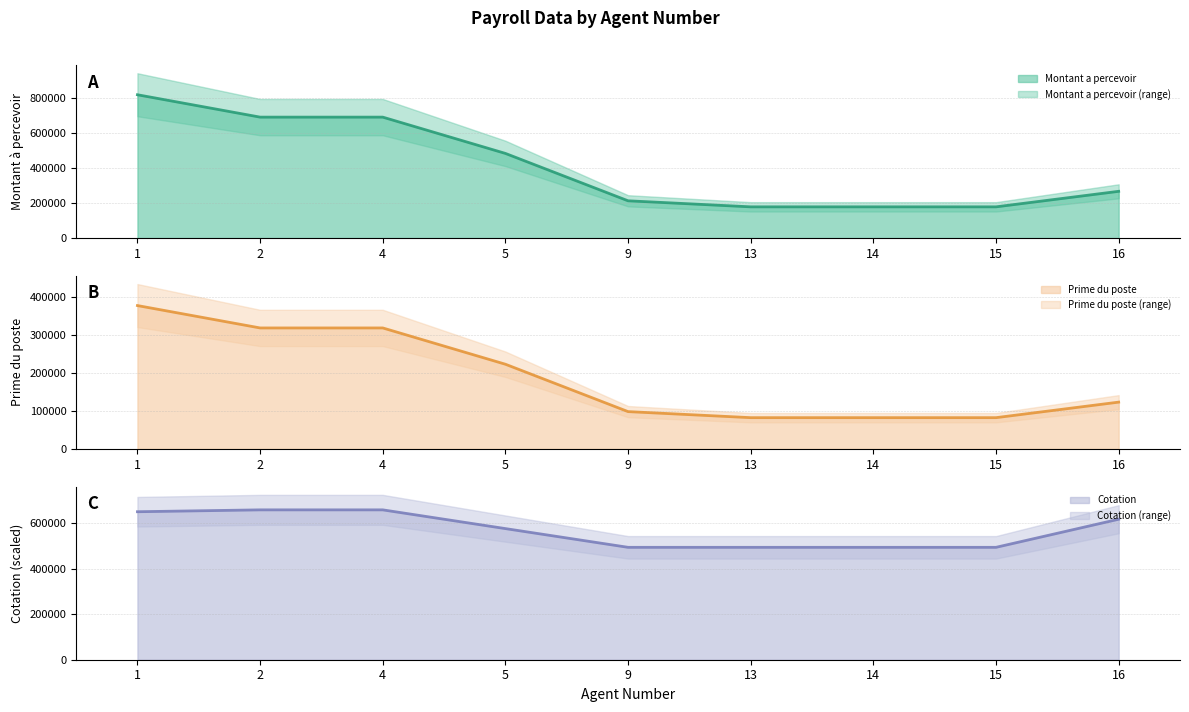

True or false: Montant a percevoir has more than 0 points higher than both neighbors.

False